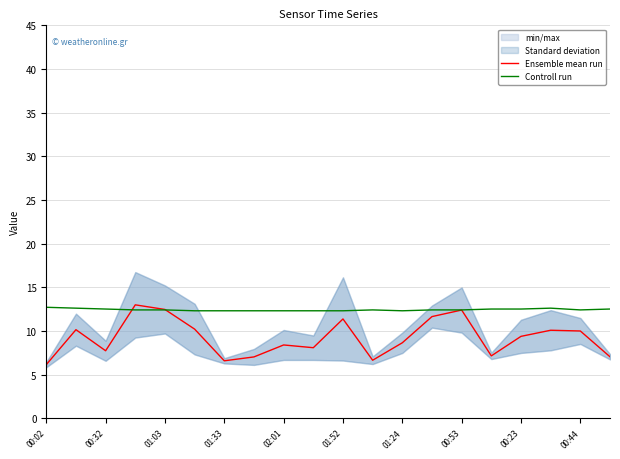

What is the difference between the maximum and minimum values in the Ensemble mean run series?

6.9